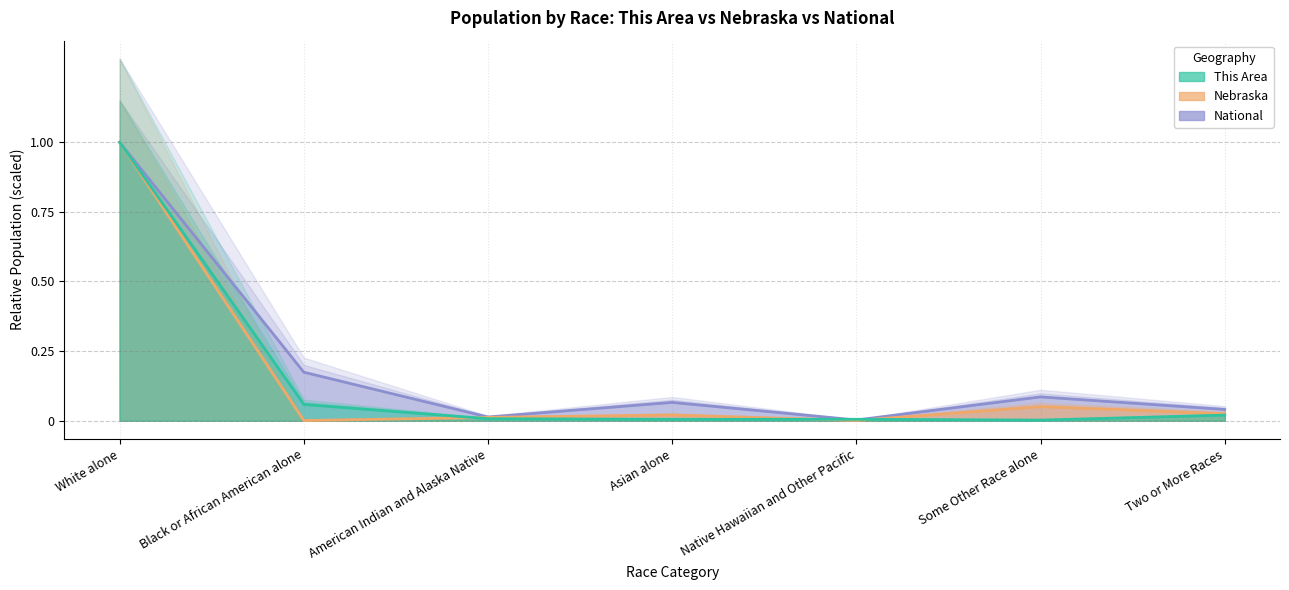

Which series changed the most between Some Other Race alone and Two or More Races?

National